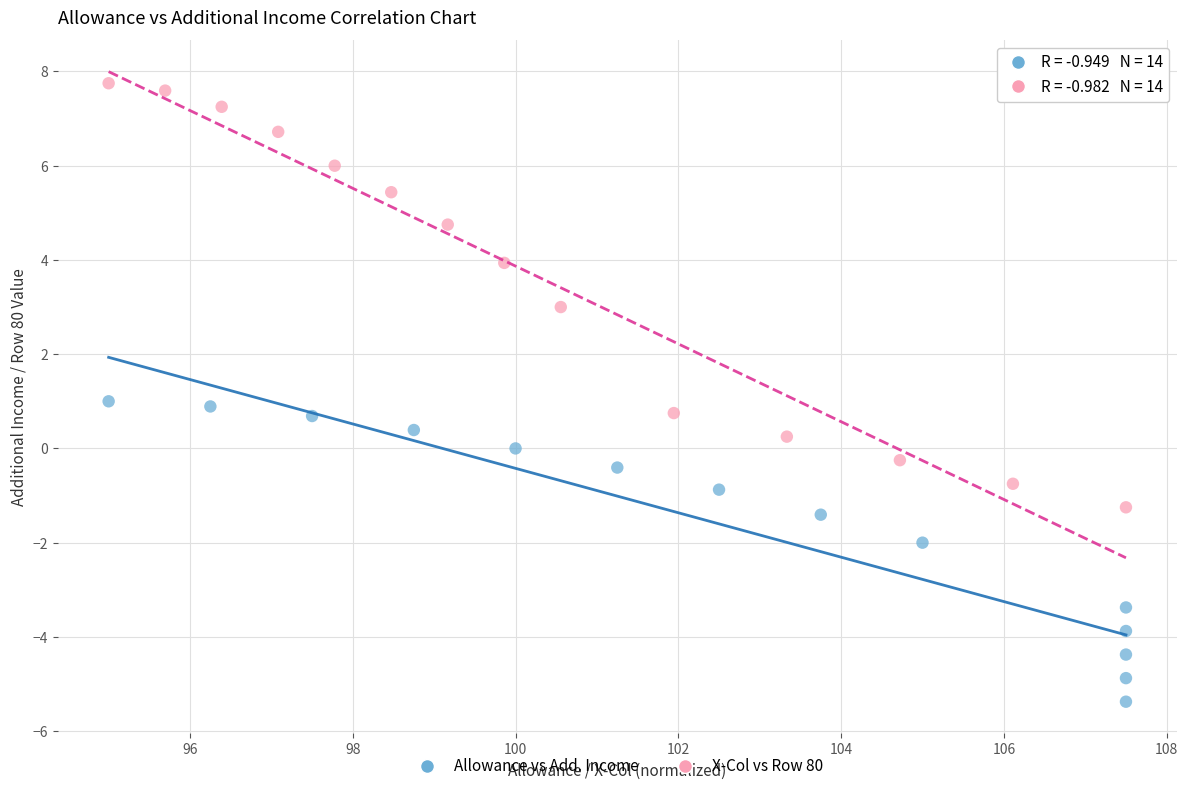

Which series contains the highest Y value?

X-Col vs Row 80